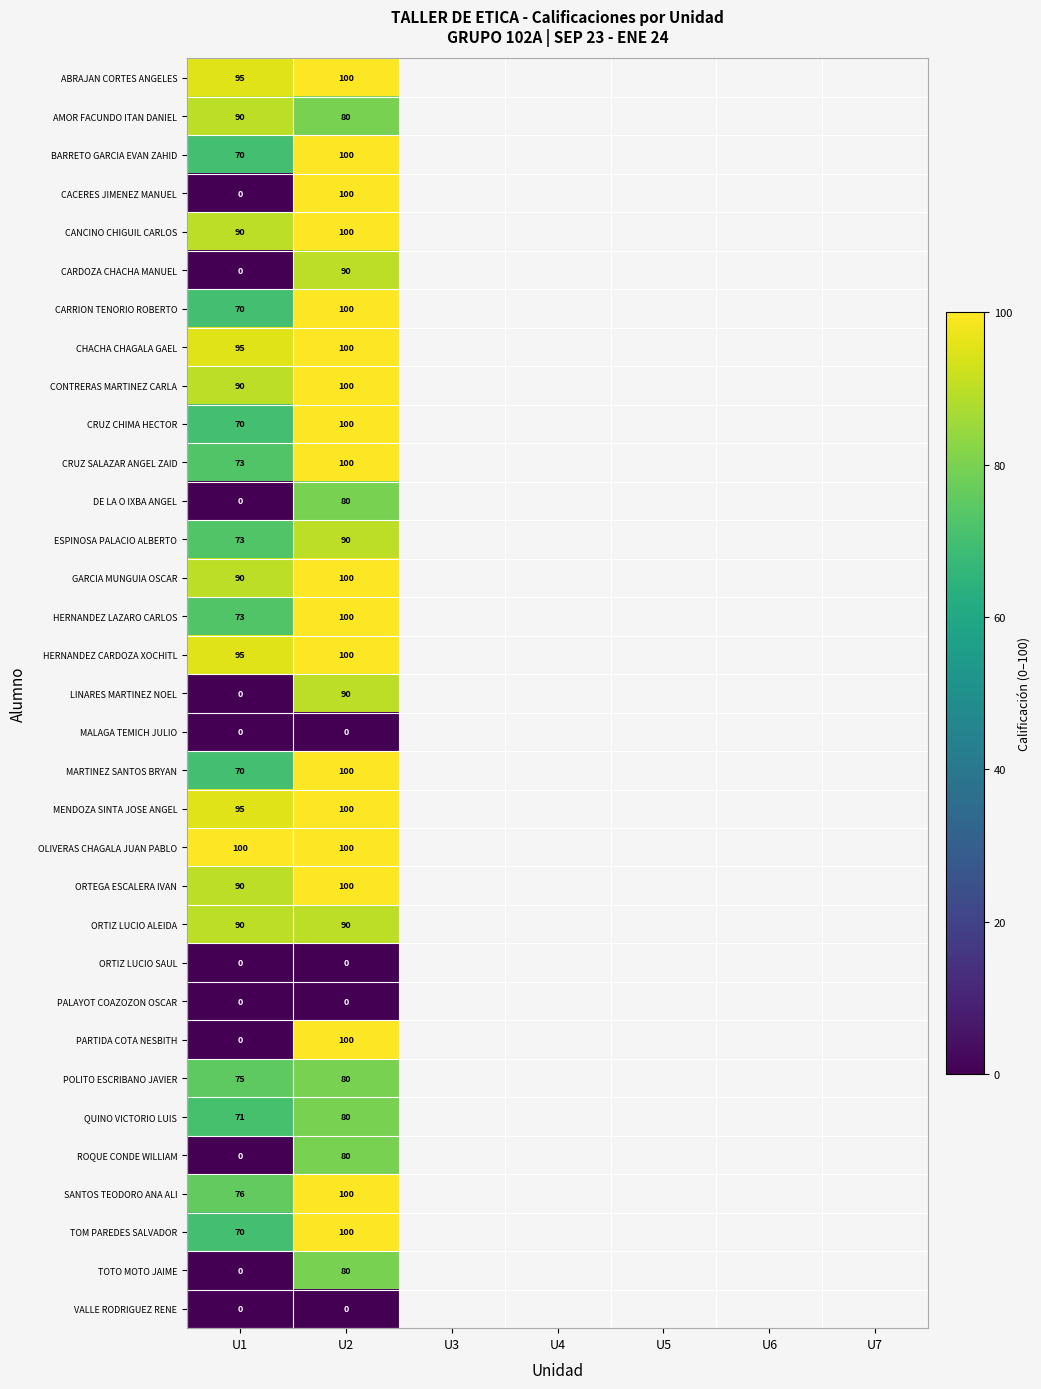

Is the value of ROQUE CONDE WILLIAM at U4 greater than the value of VALLE RODRIGUEZ RENE at U2?

No